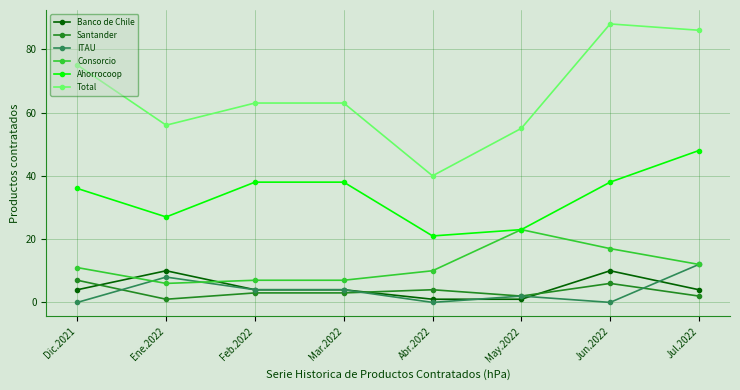

What is the sum of all Santander values?

28